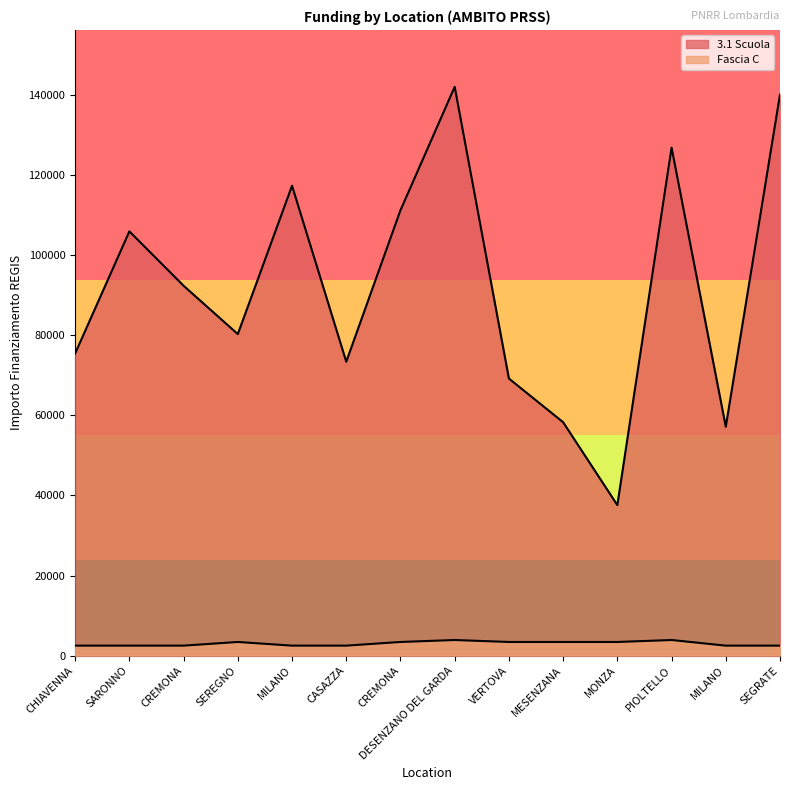

What is the label of the 4th point from the right?

MONZA